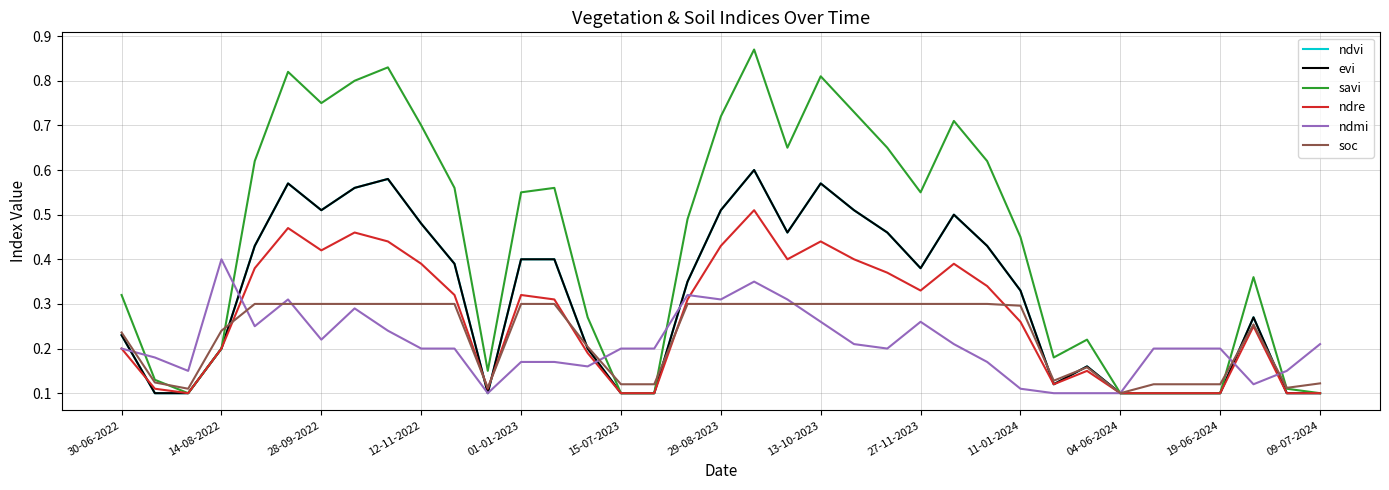

At which label does ndvi reach its minimum?

14-08-2022